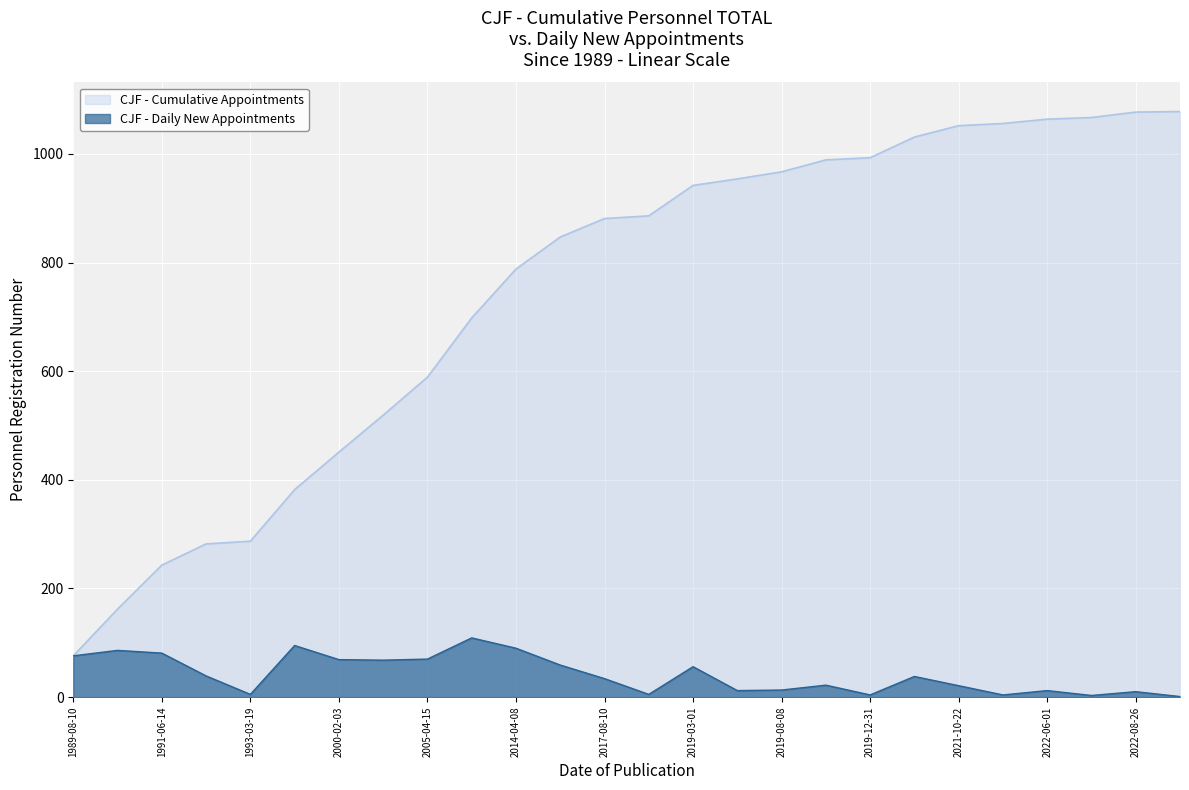

What is the spread (max minus min) of values at 1991-06-14?

162